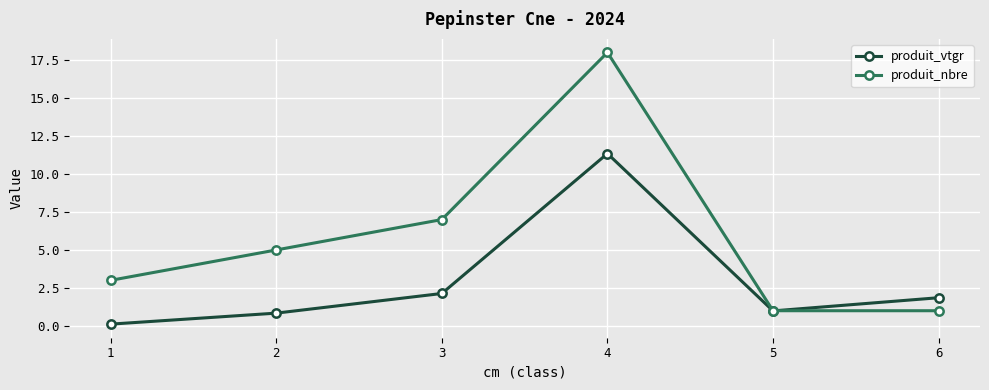

Is it true that produit_nbre equals 5.0 at 2?

True